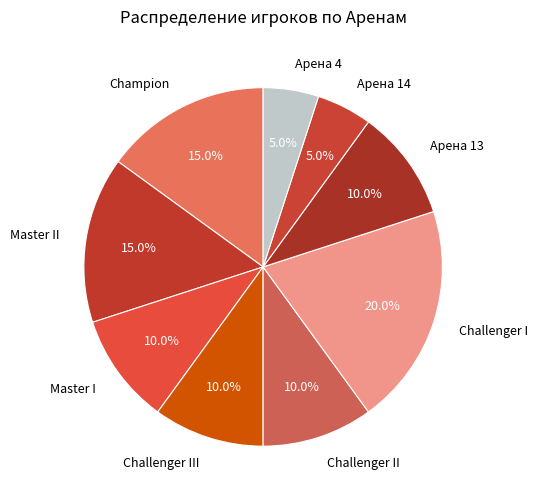

True or false: Challenger III accounts for 10% of the total.

True